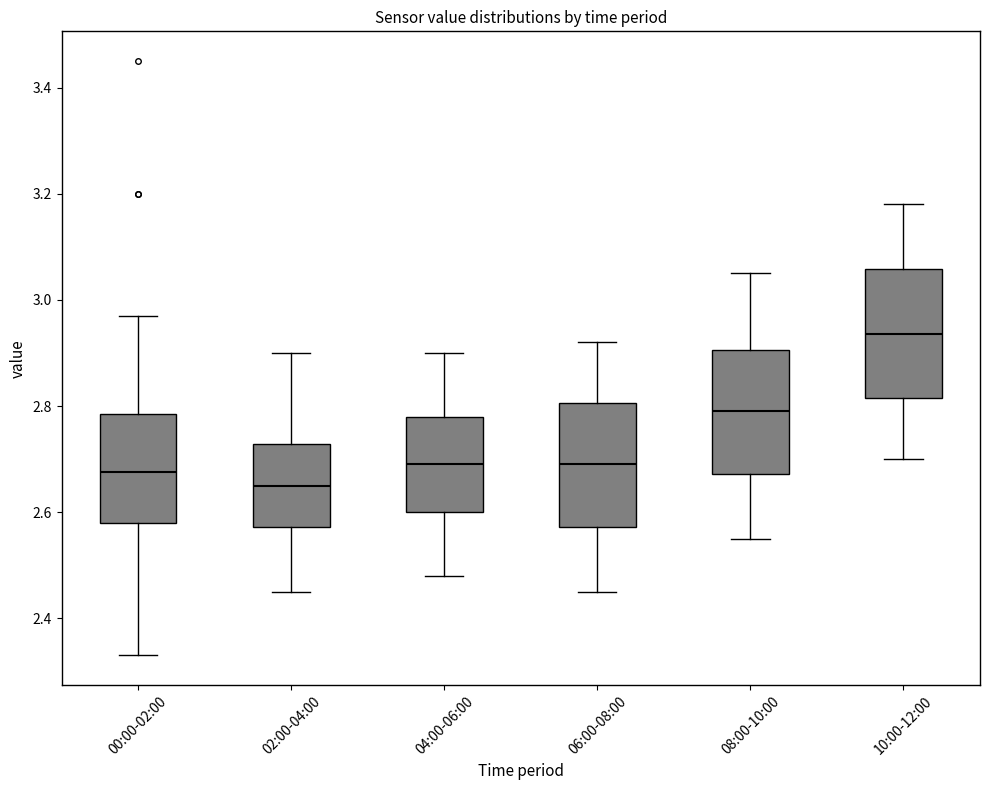

Where is the lower edge of the box for 08:00-10:00 on the y-axis? The values are not printed on the chart, so give them approximately, as read against the axis.

2.68